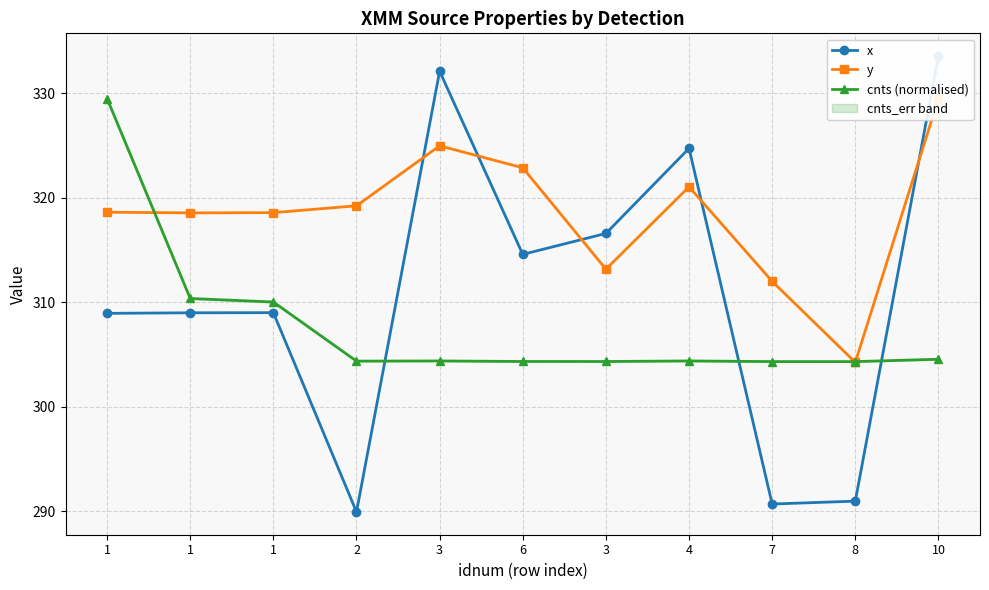

What is the sum of all cnts (normalised) values?

3384.9